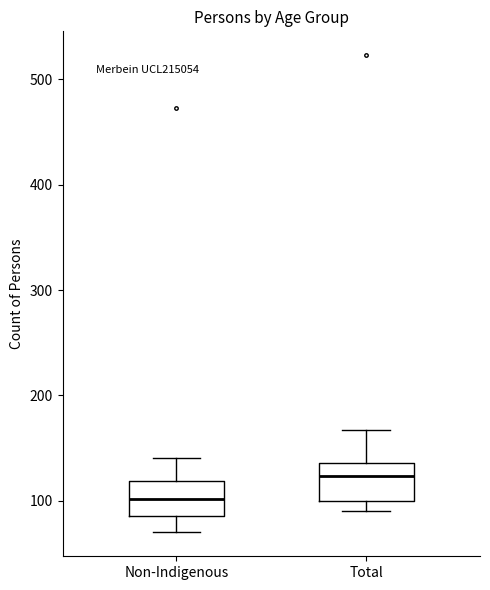

Reading left to right, transcribe this box plot: for each box, give where its median line is, the range the box spans, and where its two whiskers end, as read against the y-axis. The values are not printed on the chart, so give them approximately, as read against the axis.

Non-Indigenous: median 100, box 90 to 120, whiskers 70 to 140
Total: median 120, box 100 to 140, whiskers 90 to 170